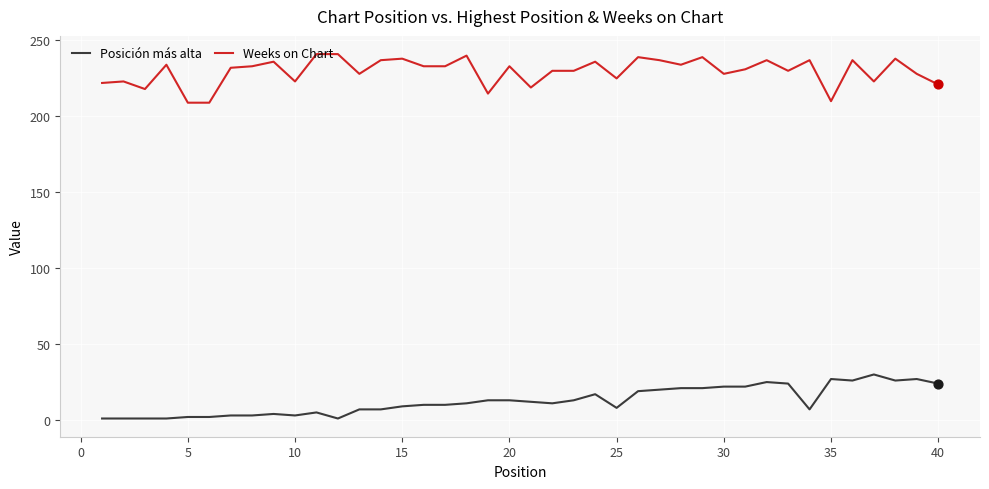

What is the greatest value displayed?

241